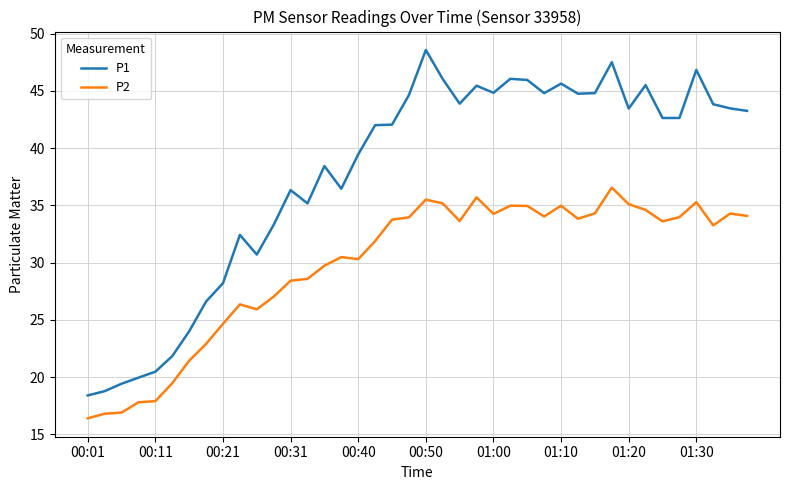

What is the highest value of the P1 series?

48.6